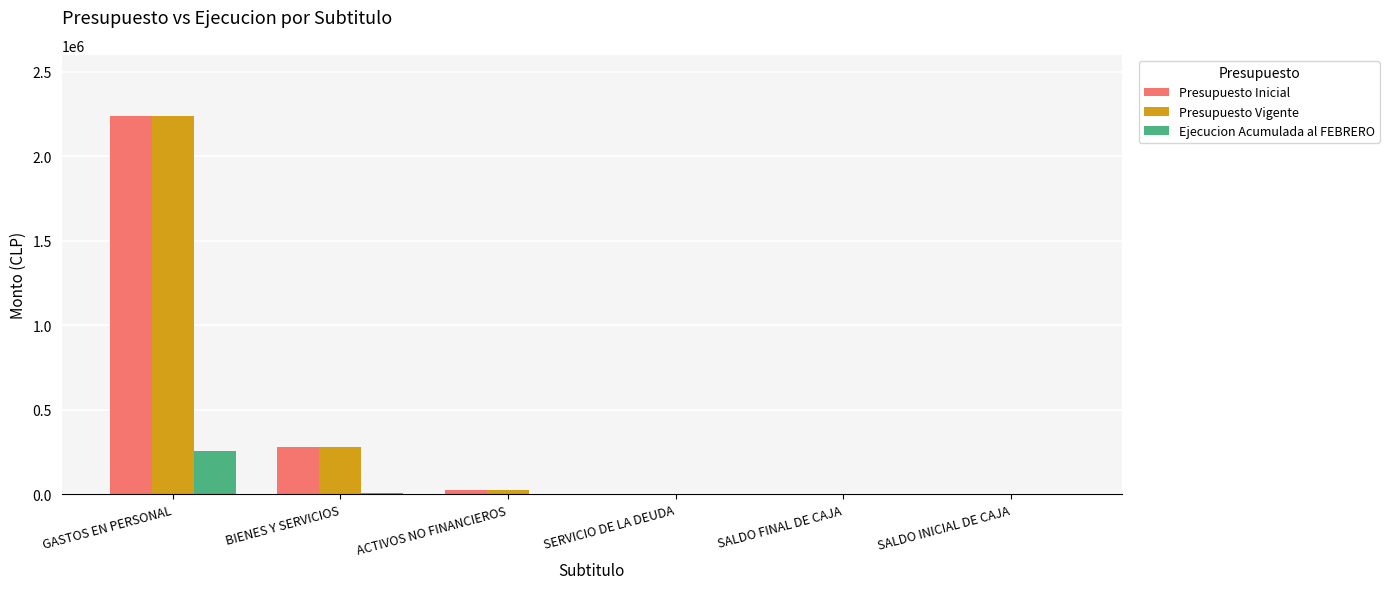

Where is Presupuesto Vigente nearest to the value 1120195?

BIENES Y SERVICIOS